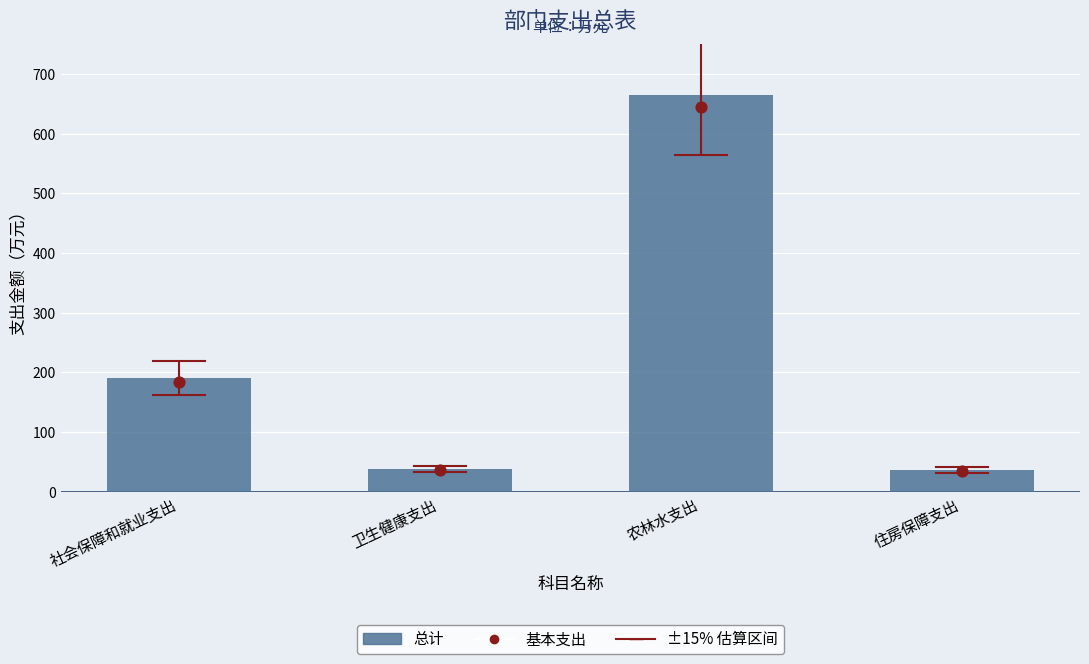

Is the value of 总计 at 农林水支出 greater than the value of 基本支出 at 社会保障和就业支出?

Yes